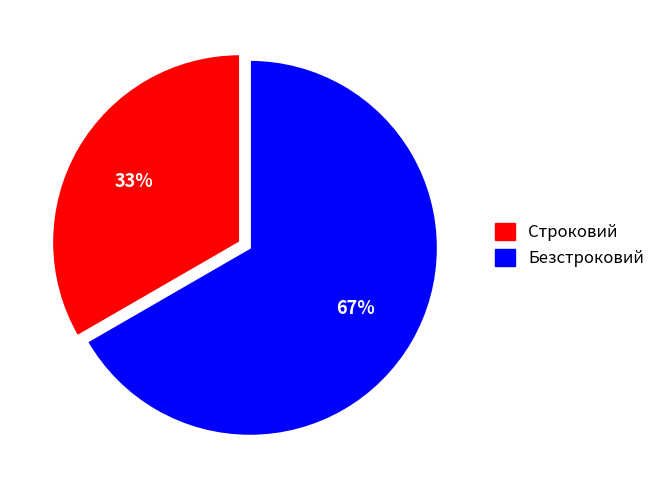

How many segments does this pie chart have?

2